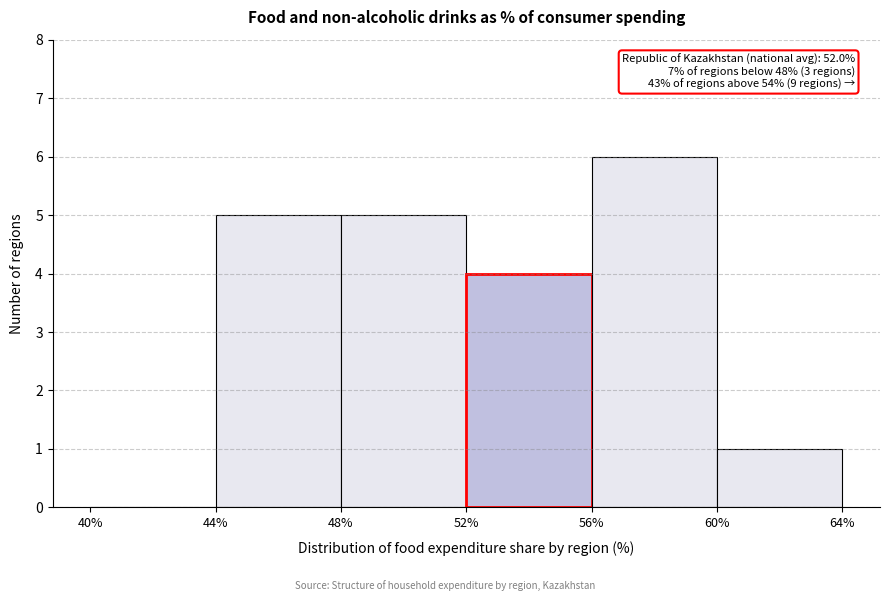

Over which range of the x-axis is the bar tallest?

56% to 60%